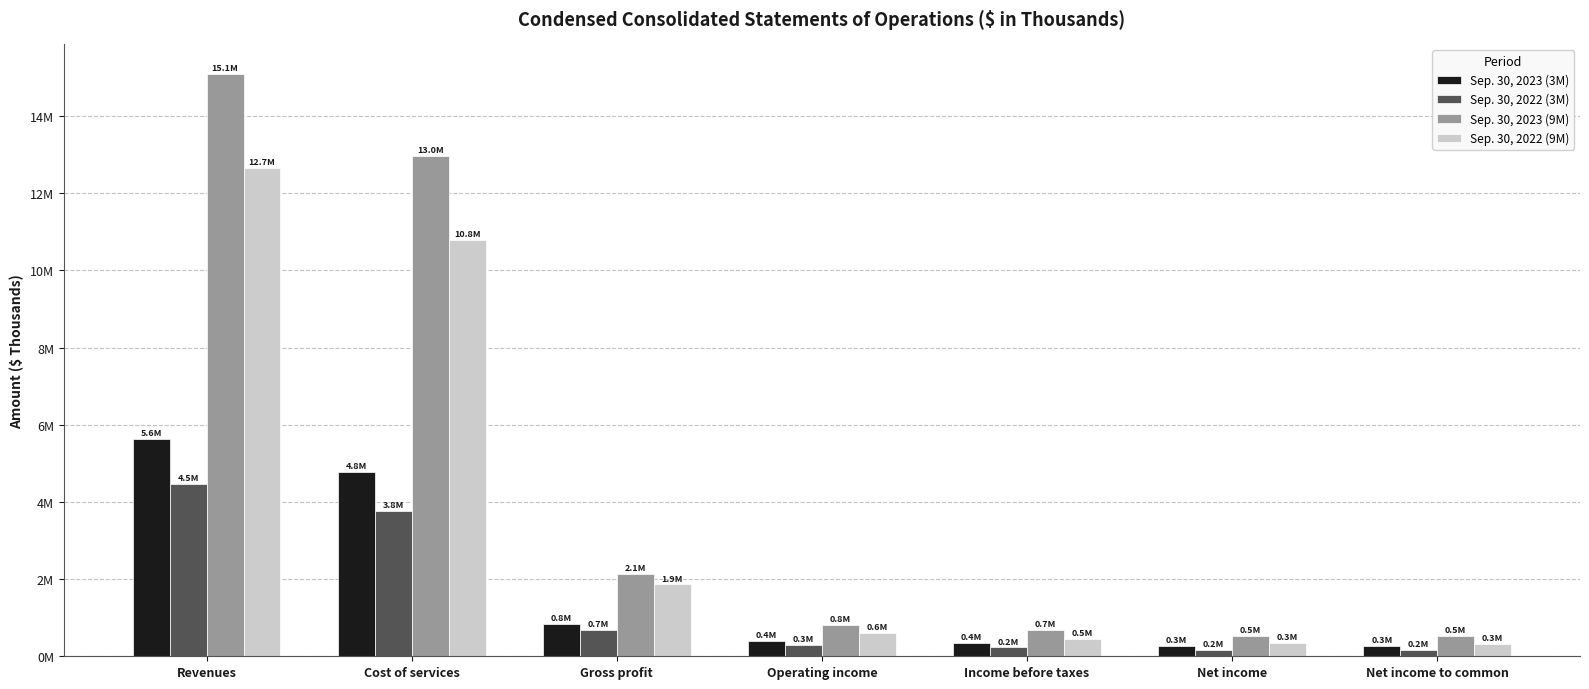

Are the bars horizontal?

No